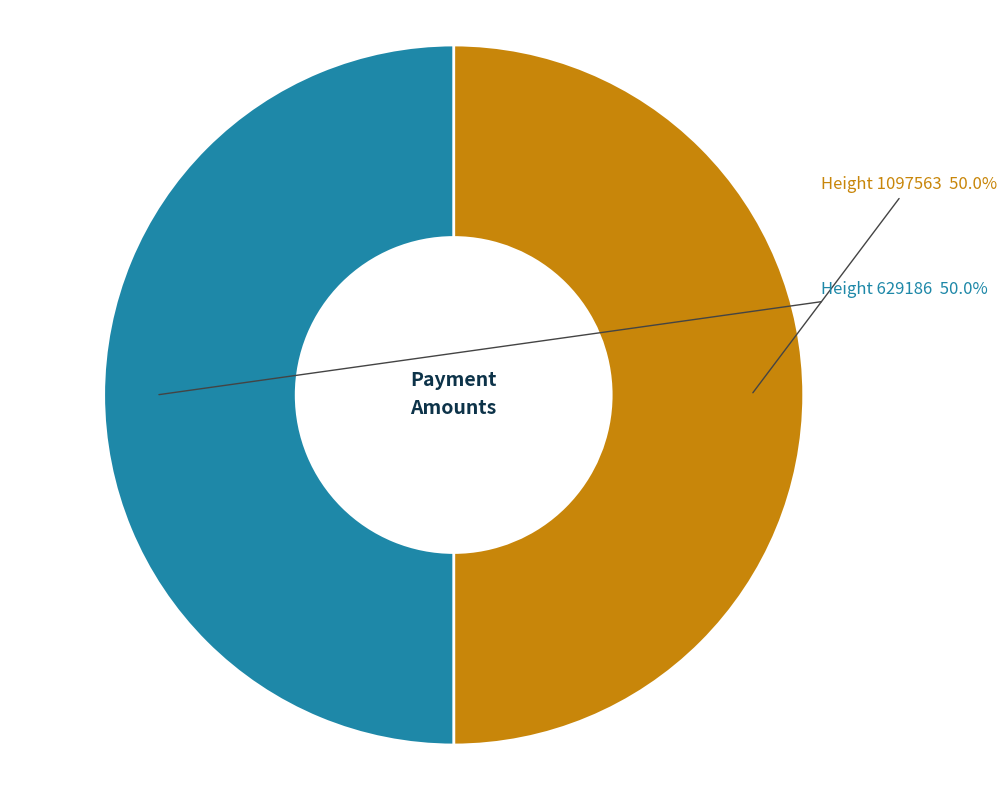

Count the number of slices in the pie.

2